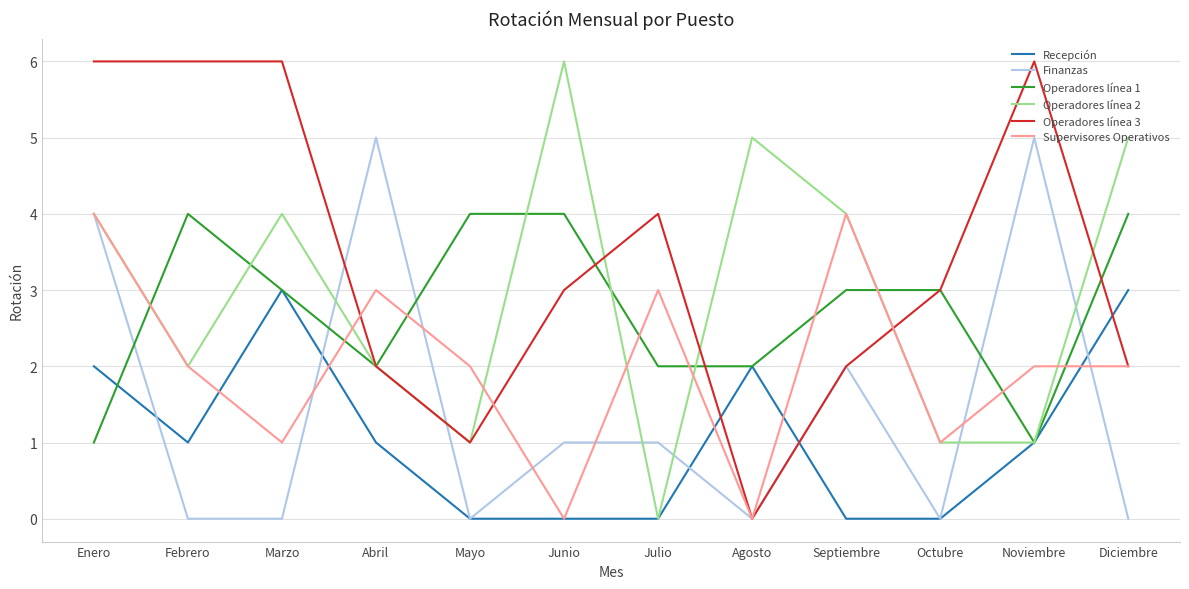

What is the maximum value shown in the chart?

6